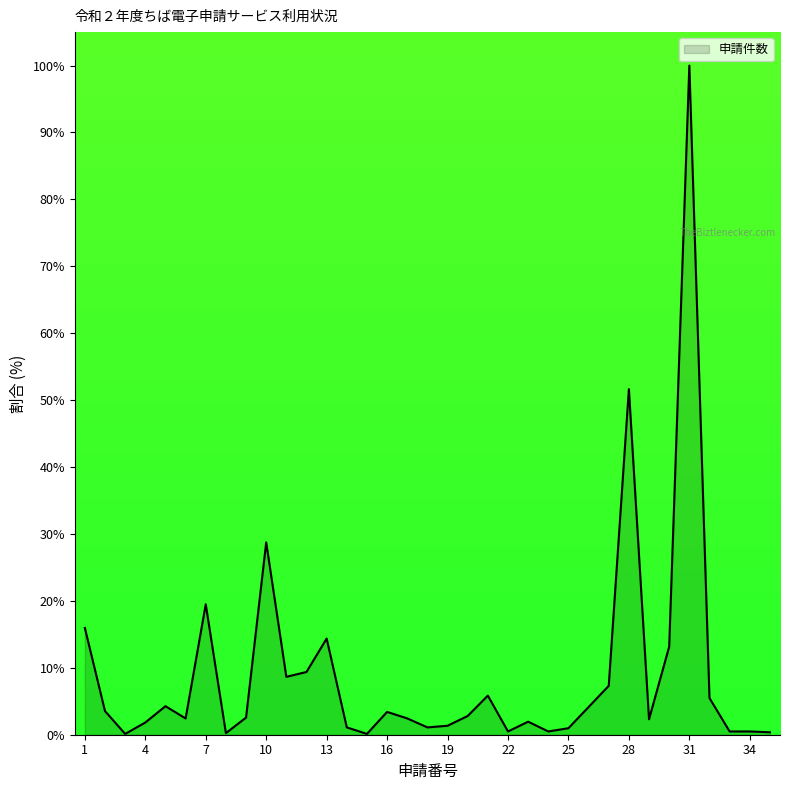

What is the difference between the maximum and minimum values?

99.9